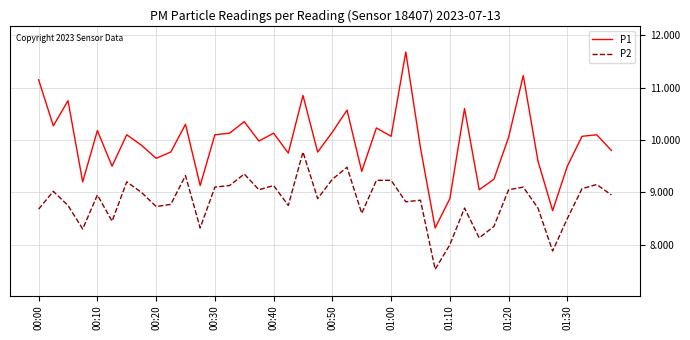

What is the difference between the maximum and minimum values in the P1 series?

3.4